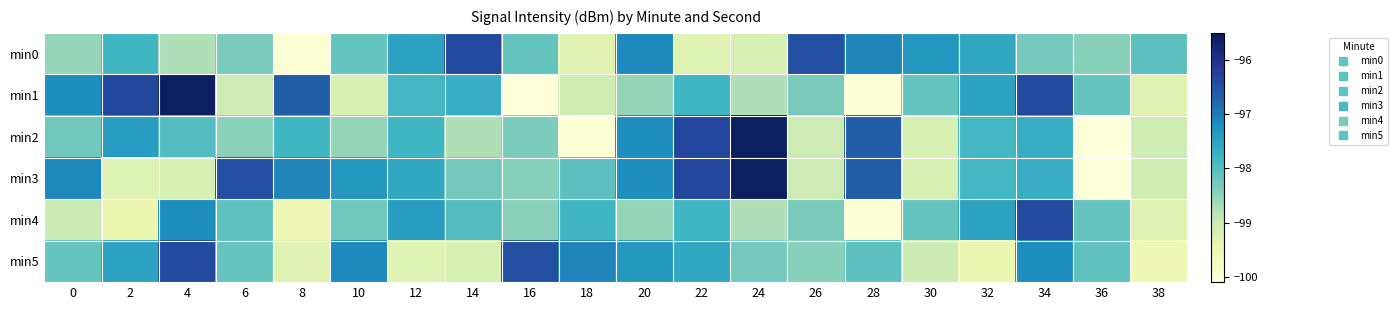

What is the total value across all series at 38?

-594.4